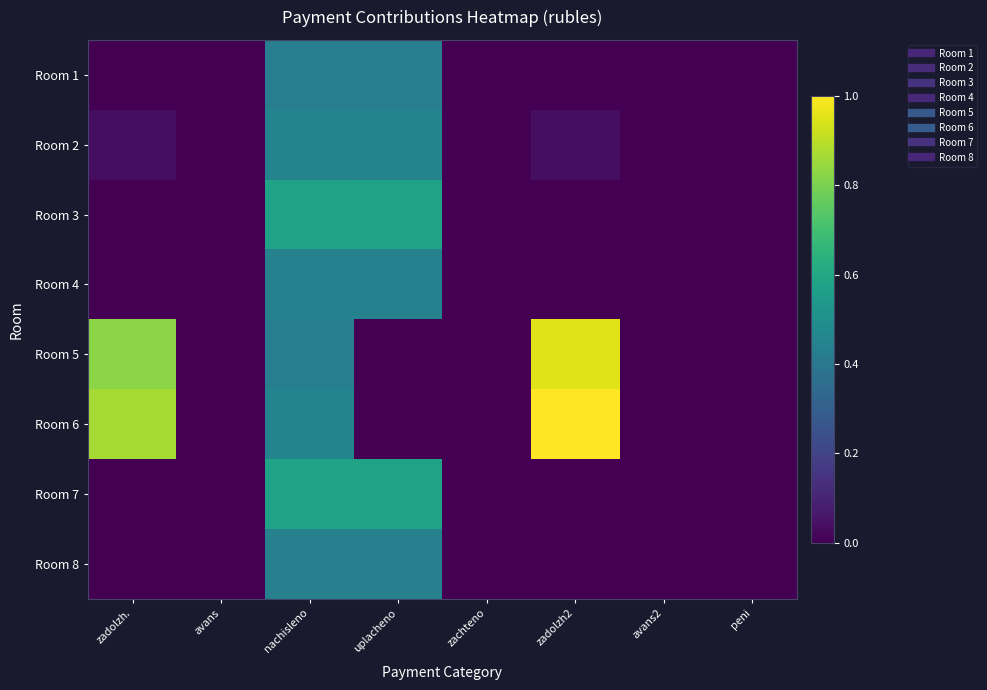

Which has a higher value, avans or avans2?

avans